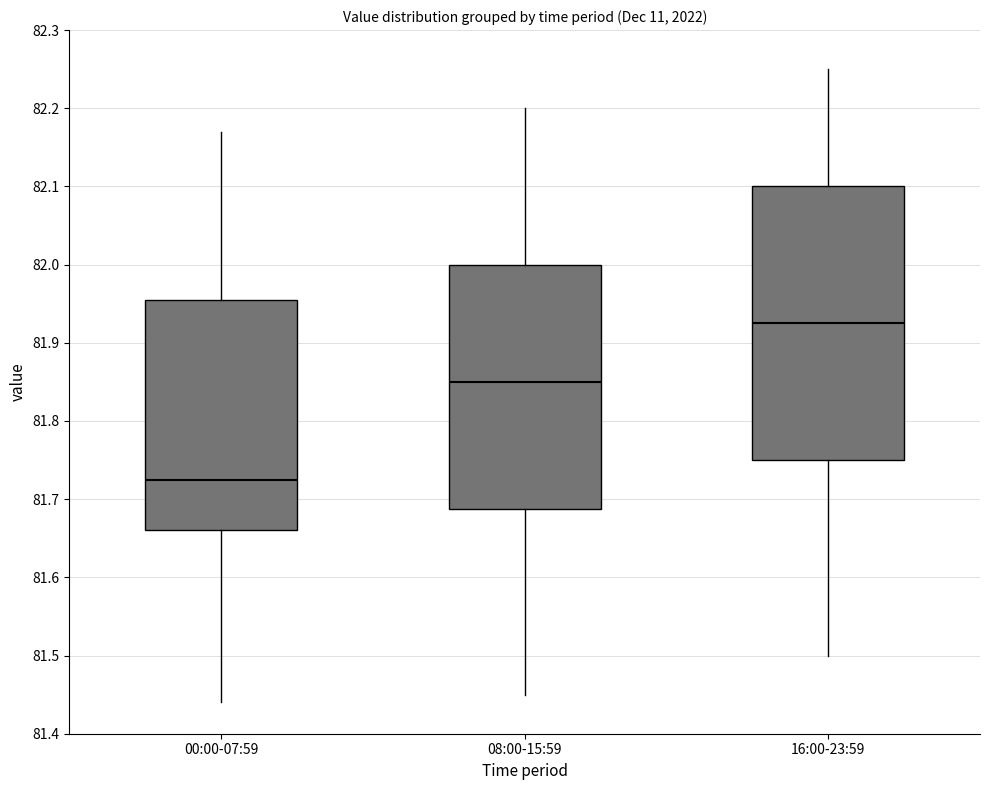

Which box is the tallest, from its lower edge to its upper edge?

16:00-23:59